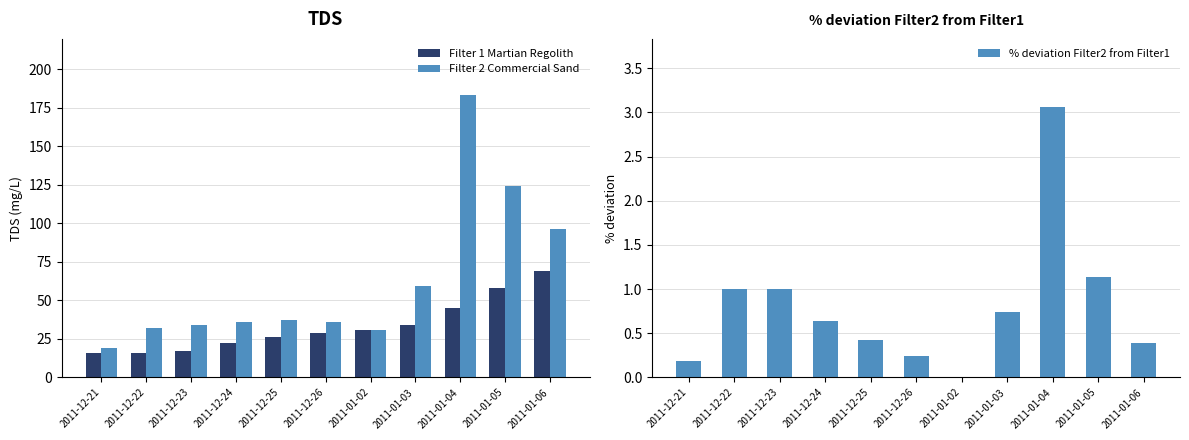

Which category has the highest value in the Filter 2 Commercial Sand series?

2011-01-04